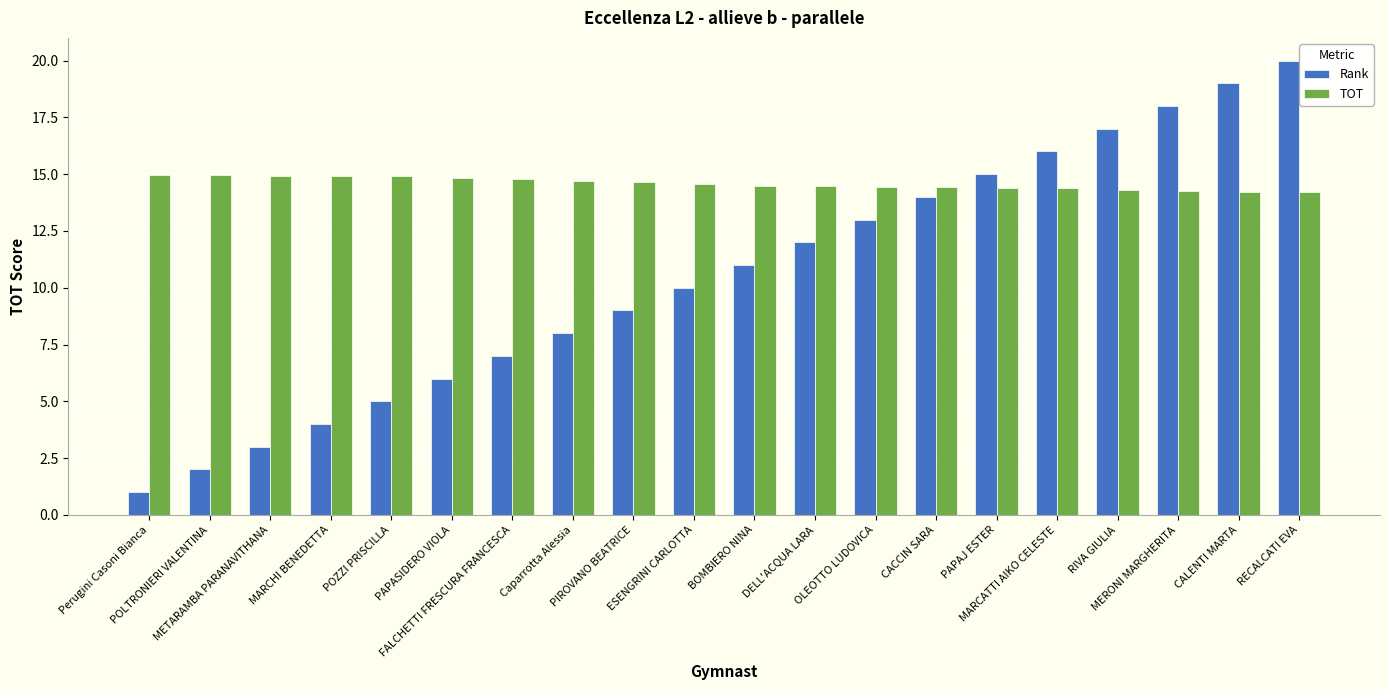

Is it true that Rank equals 19.0 at CALENTI MARTA?

True